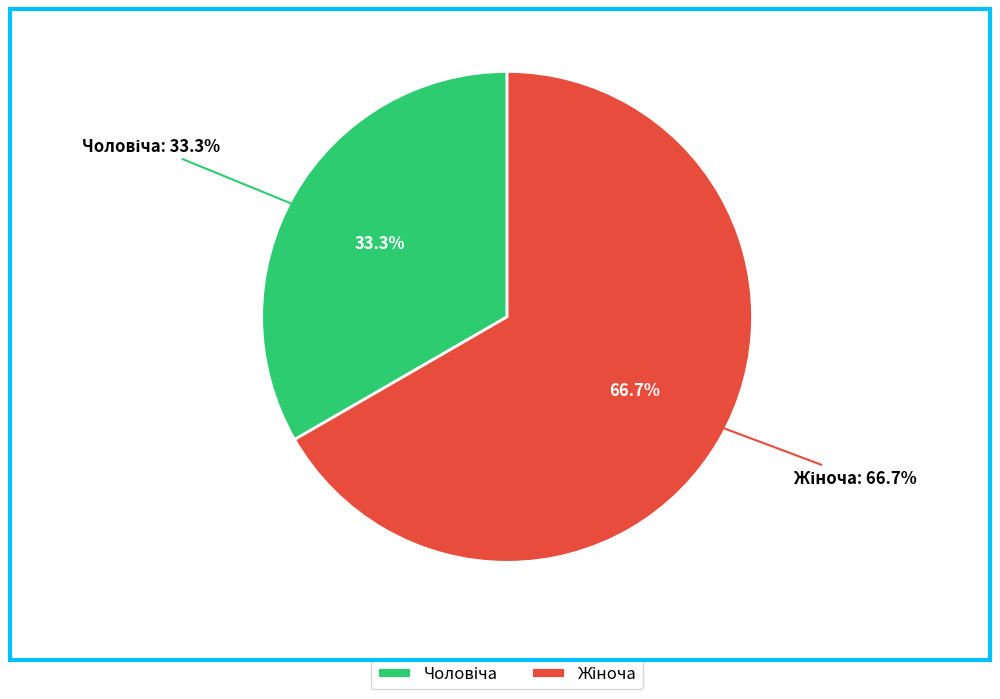

What percentage is the Чоловіча slice, to the nearest percent?

33%